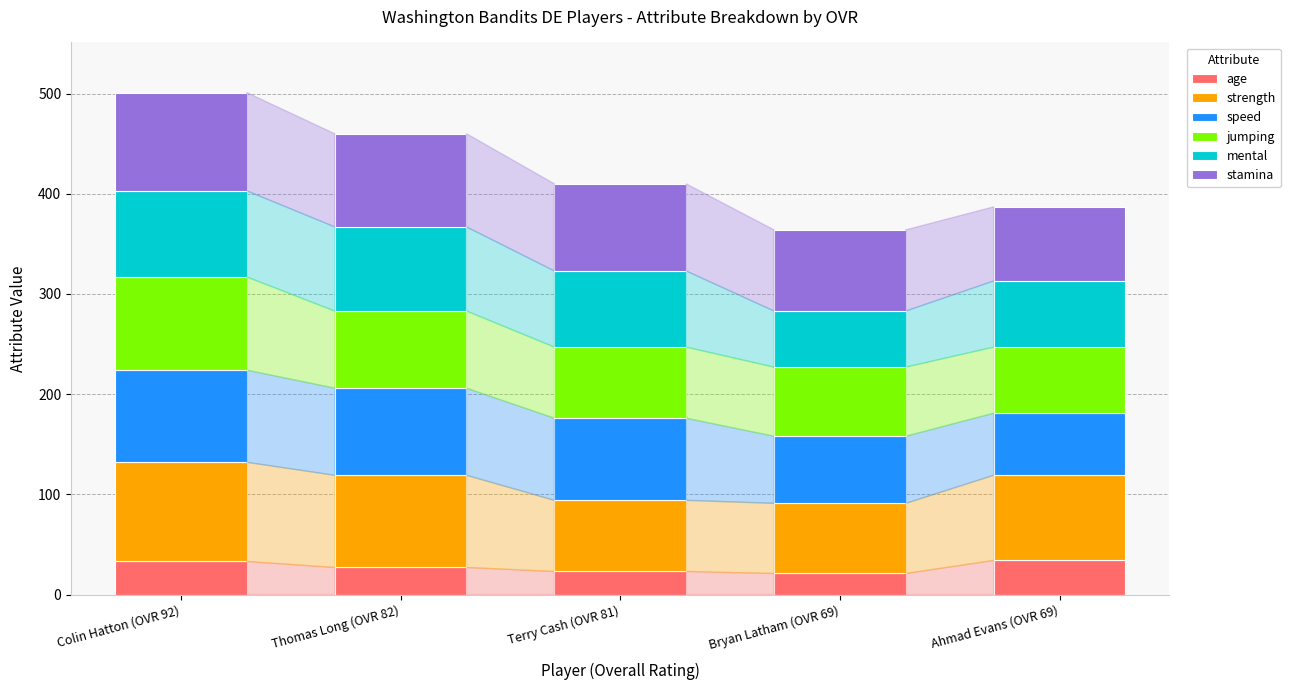

What is the maximum value for age?

34